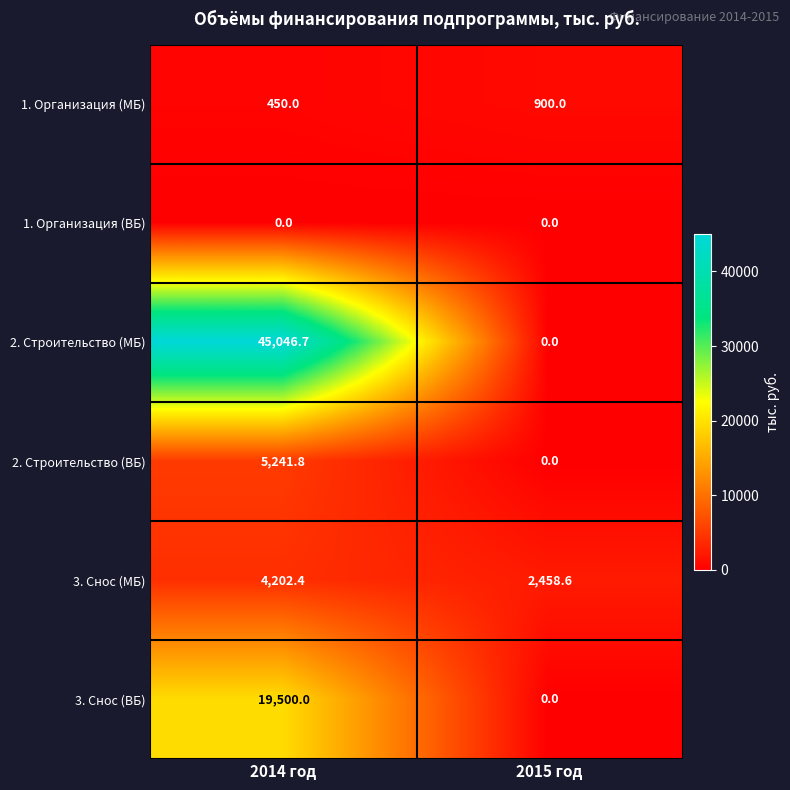

Which series changed the most between 2014 год and 2015 год?

2. Строительство (МБ)